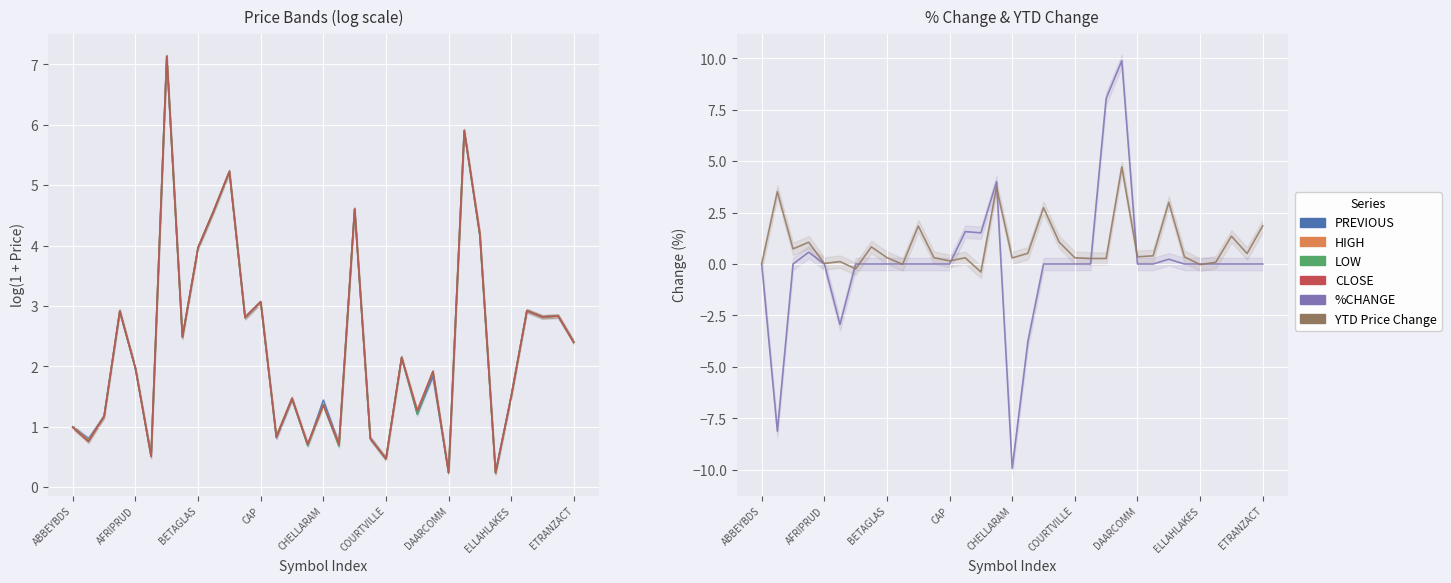

Rank the series at DAARCOMM from highest to lowest value.

PREVIOUS, HIGH, LOW, CLOSE, %CHANGE, YTD Price Change